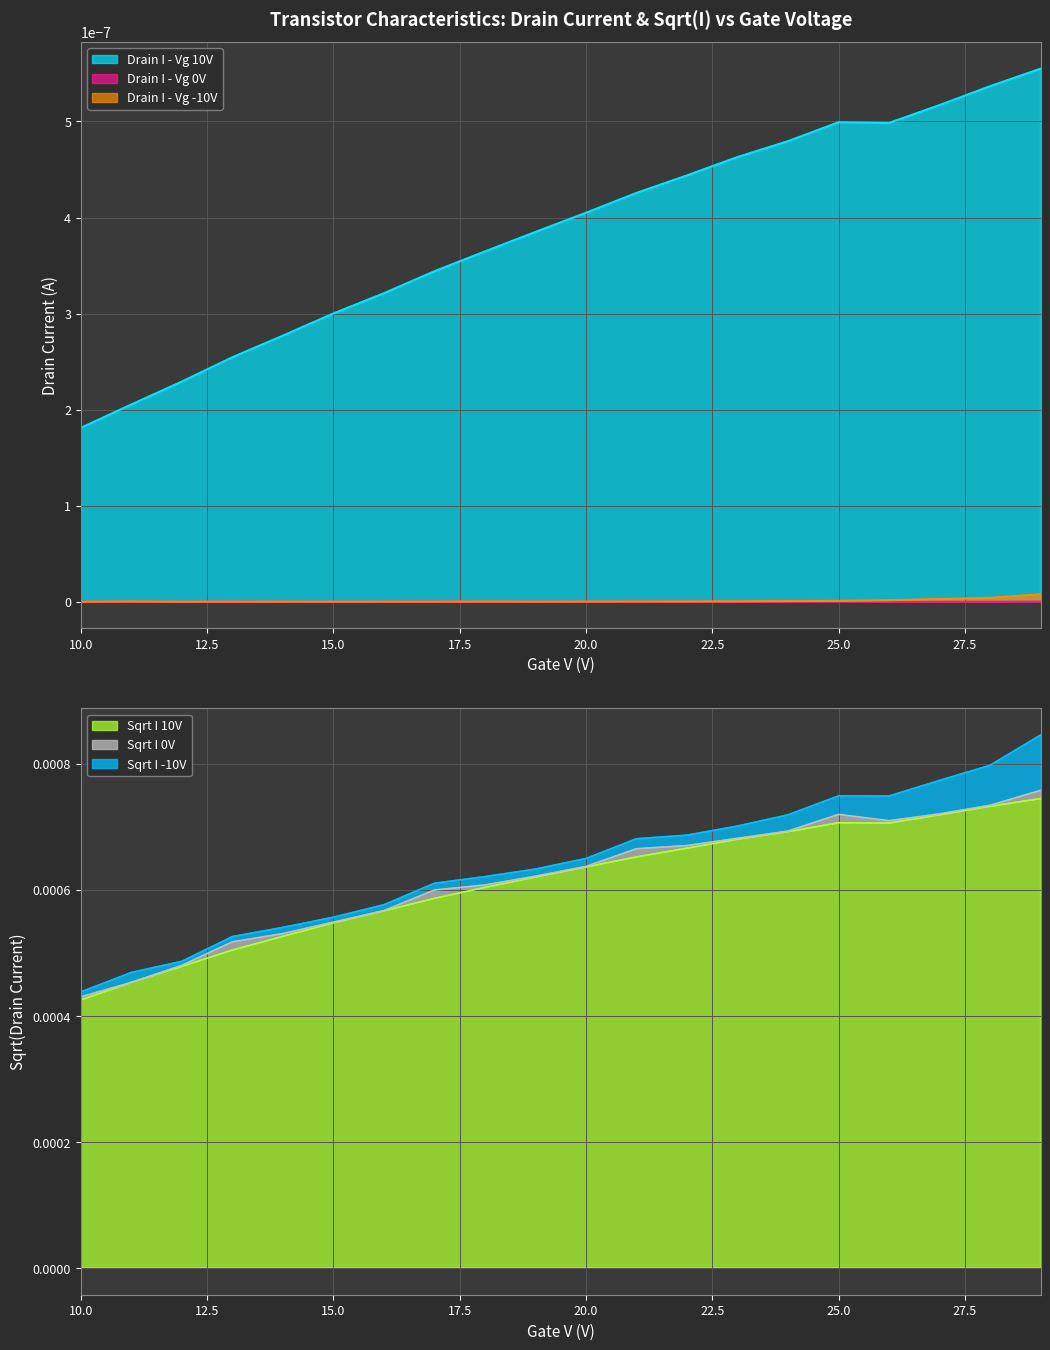

Where is the first local minimum for Drain I - Vg 0V?

8